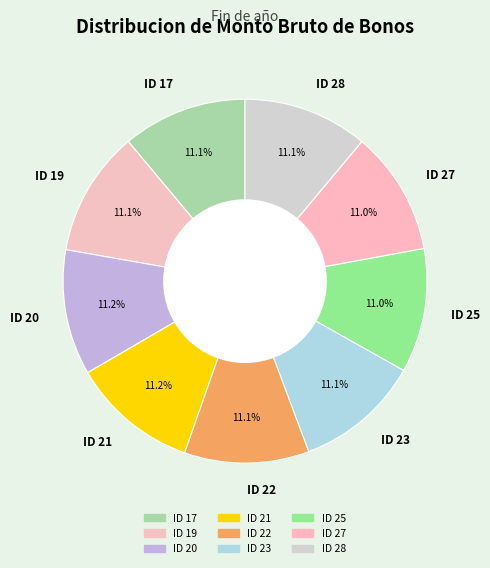

What percentage is the ID 19 slice, to the nearest percent?

11%